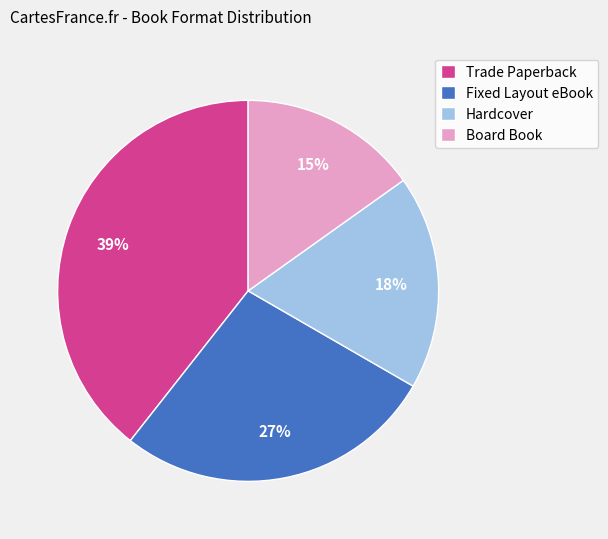

Count the number of slices in the pie.

4